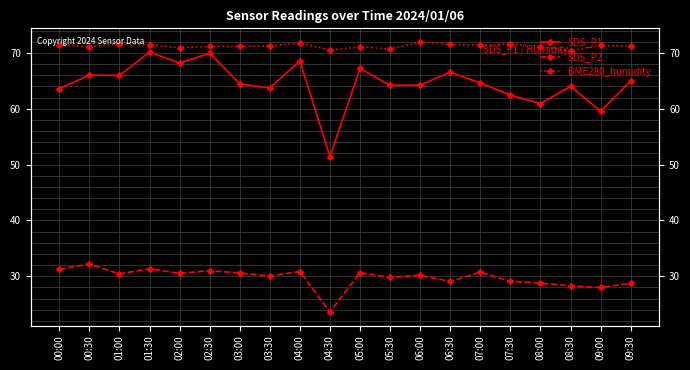

Between 02:30 and 01:30, which is larger?

01:30